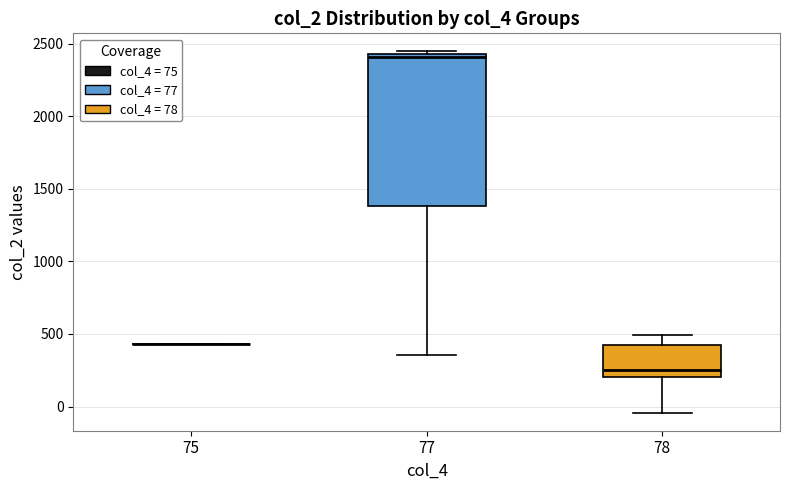

Which box is the tallest, from its lower edge to its upper edge?

77